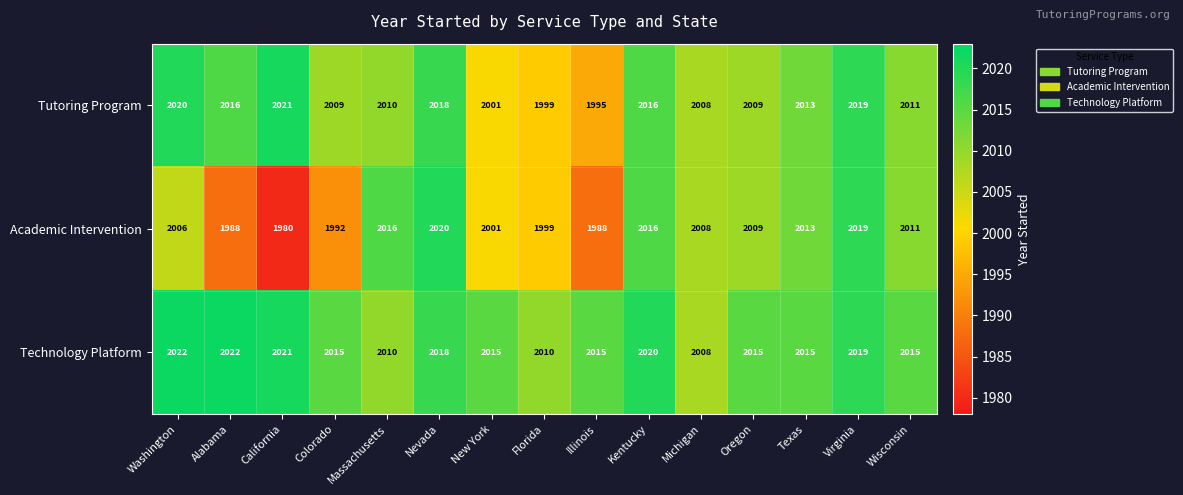

Is the value of Tutoring Program at Nevada greater than the value of Academic Intervention at Oregon?

Yes